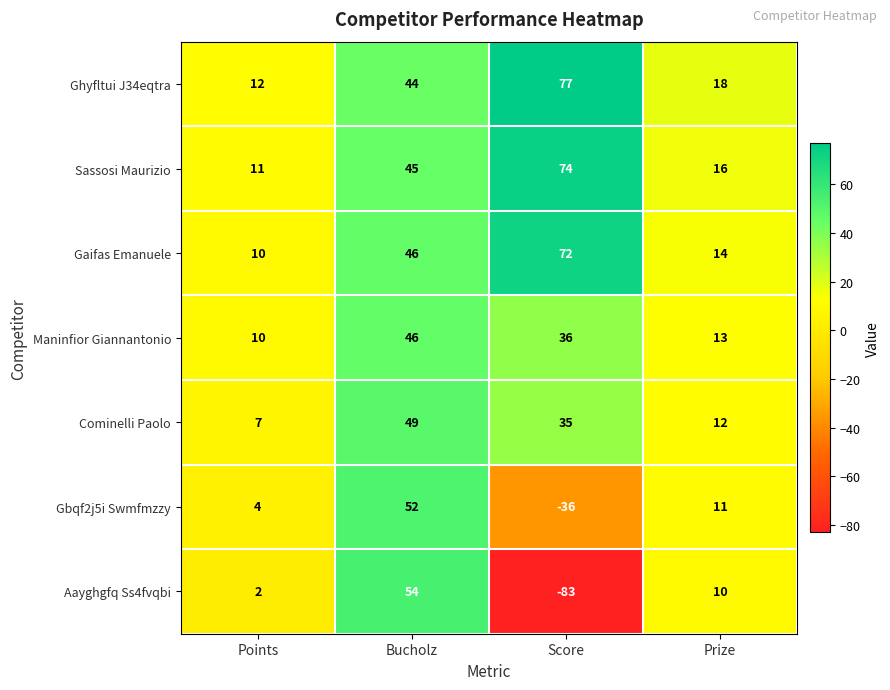

Reading left to right, extract all data points from this chart.

Ghyfltui J34eqtra: Points=12	Bucholz=44	Score=77	Prize=18
Sassosi Maurizio: Points=11	Bucholz=45	Score=74	Prize=16
Gaifas Emanuele: Points=10	Bucholz=46	Score=72	Prize=14
Maninfior Giannantonio: Points=10	Bucholz=46	Score=36	Prize=13
Cominelli Paolo: Points=7	Bucholz=49	Score=35	Prize=12
Gbqf2j5i Swmfmzzy: Points=4	Bucholz=52	Score=-36	Prize=11
Aayghgfq Ss4fvqbi: Points=2	Bucholz=54	Score=-83	Prize=10